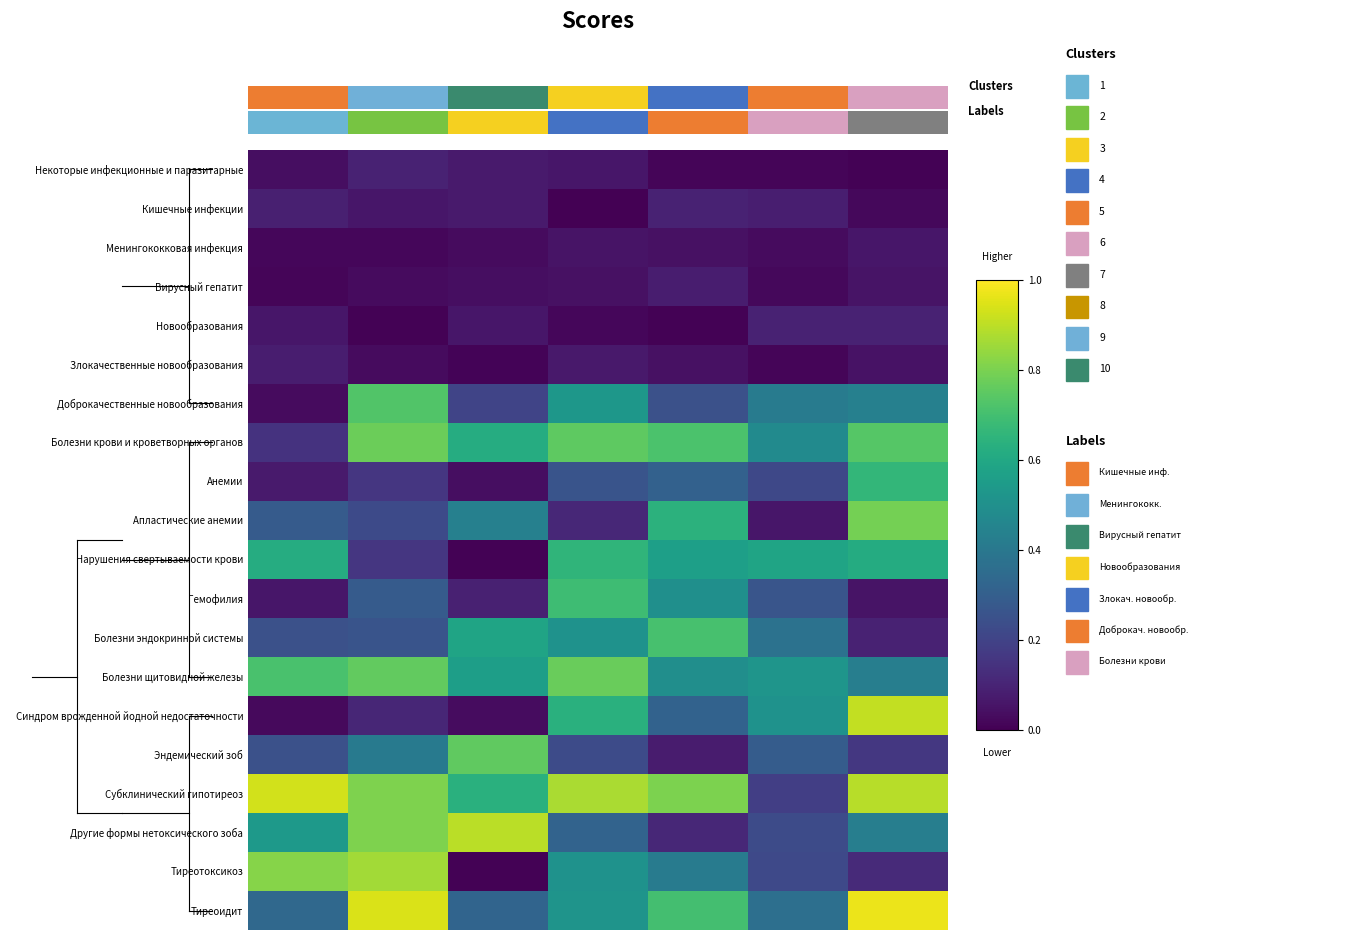

At how many categories does at least one series exceed 0?

7